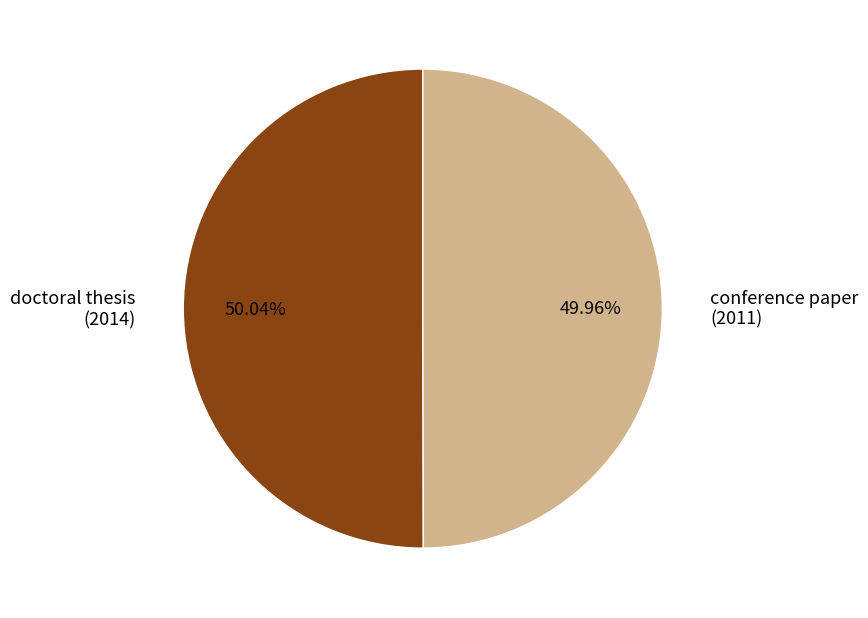

Approximately how many times larger is the value at doctoral thesis (2014) compared to conference paper (2011)?

1.0